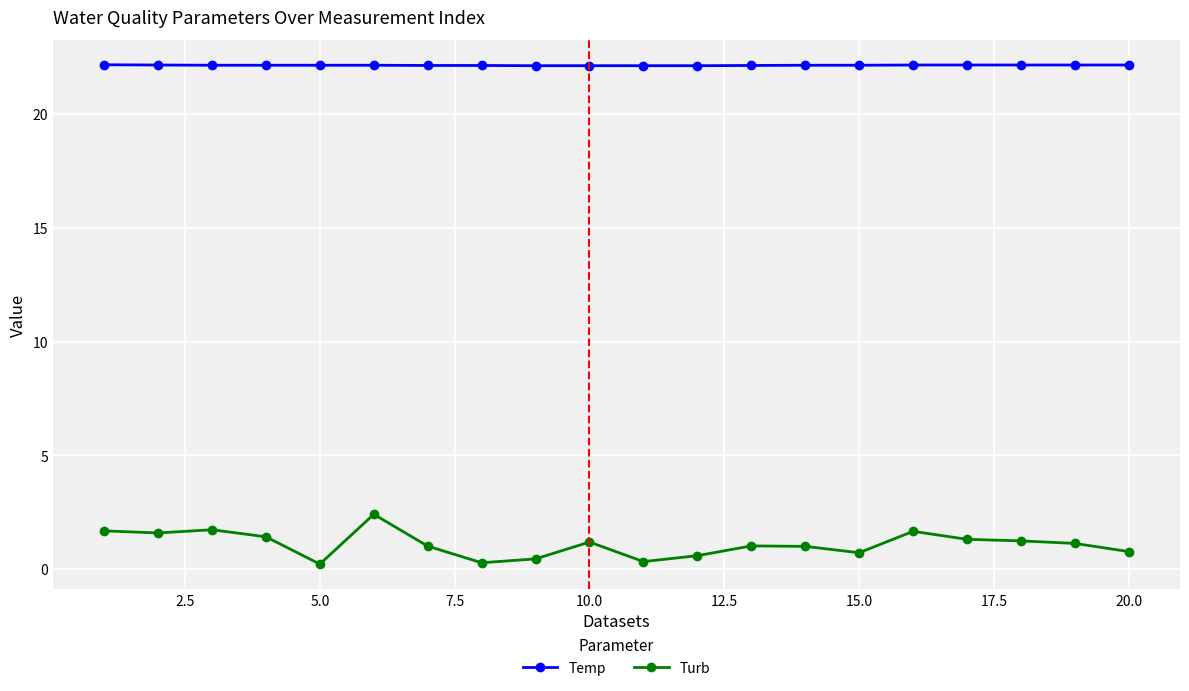

Which series has the largest range (max minus min)?

Turb